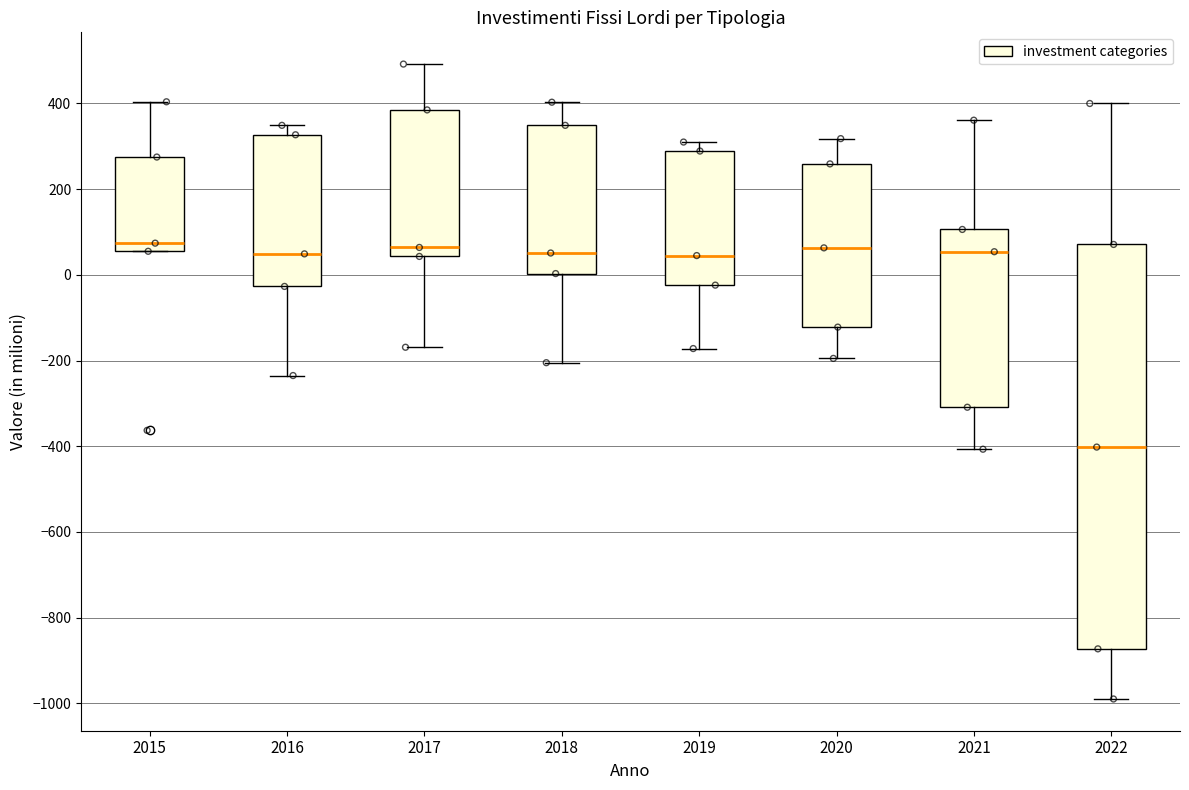

Comparing the boxes themselves (not the whiskers), which one is the tallest?

2022